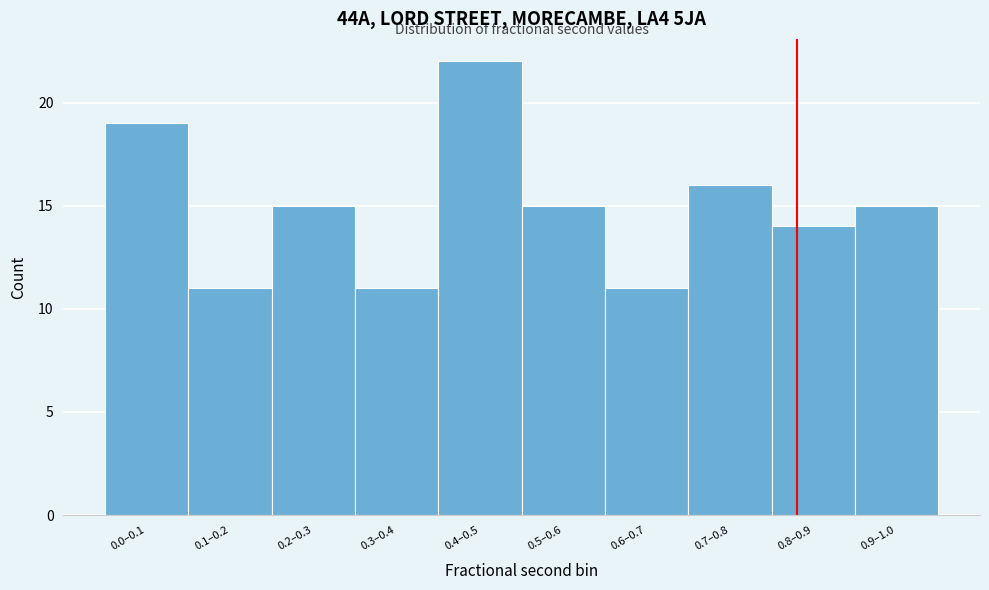

Reading left to right, extract all data points from this chart.

0.0–0.1=19	0.1–0.2=11	0.2–0.3=15	0.3–0.4=11	0.4–0.5=22	0.5–0.6=15	0.6–0.7=11	0.7–0.8=16	0.8–0.9=14	0.9–1.0=15